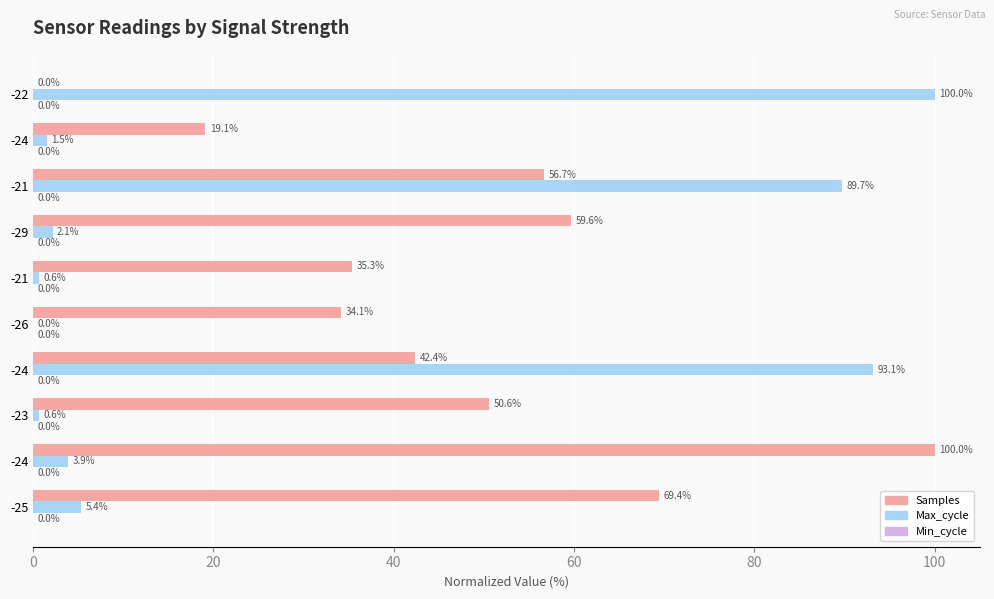

How many data points does each series have?

10